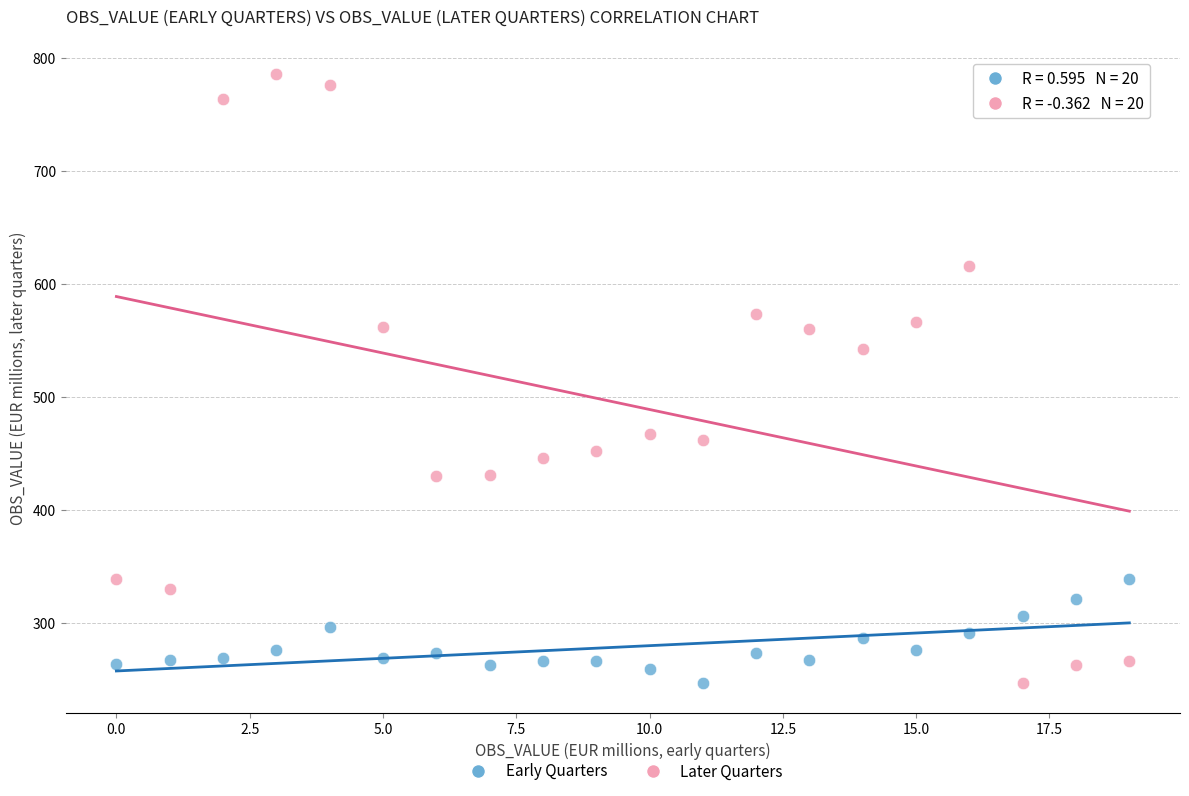

Across all series, what Y value is closest to 516?

542